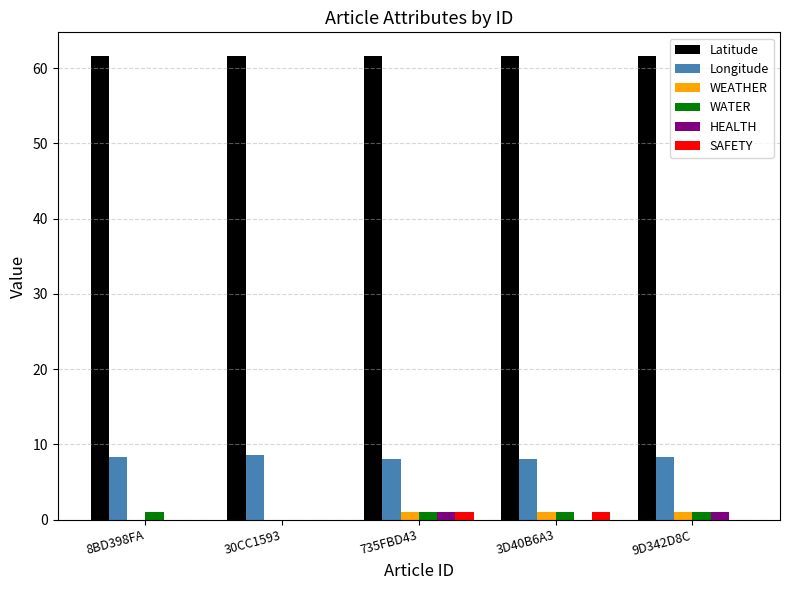

Is it true that HEALTH equals 0.0 at 8BD398FA?

True